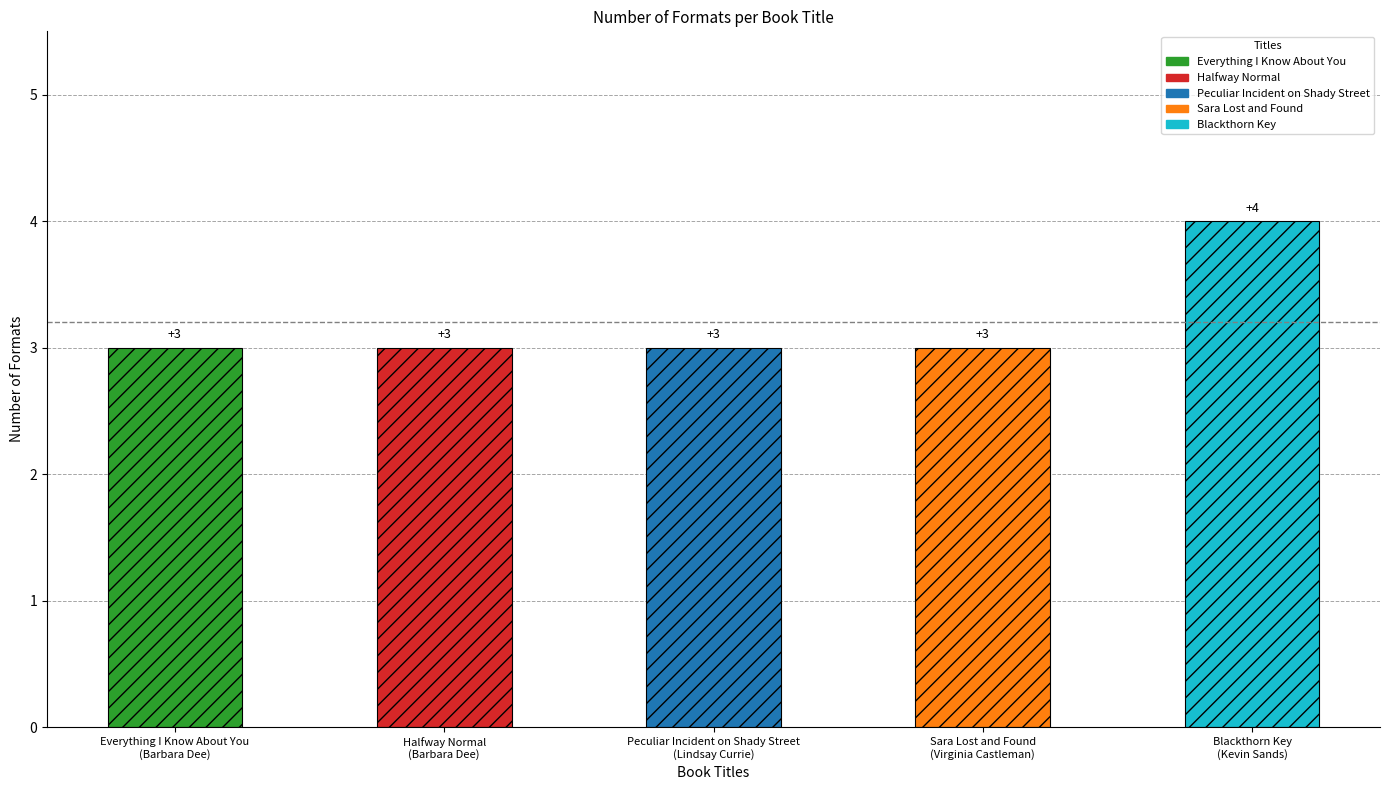

How many data points are above 3?

1